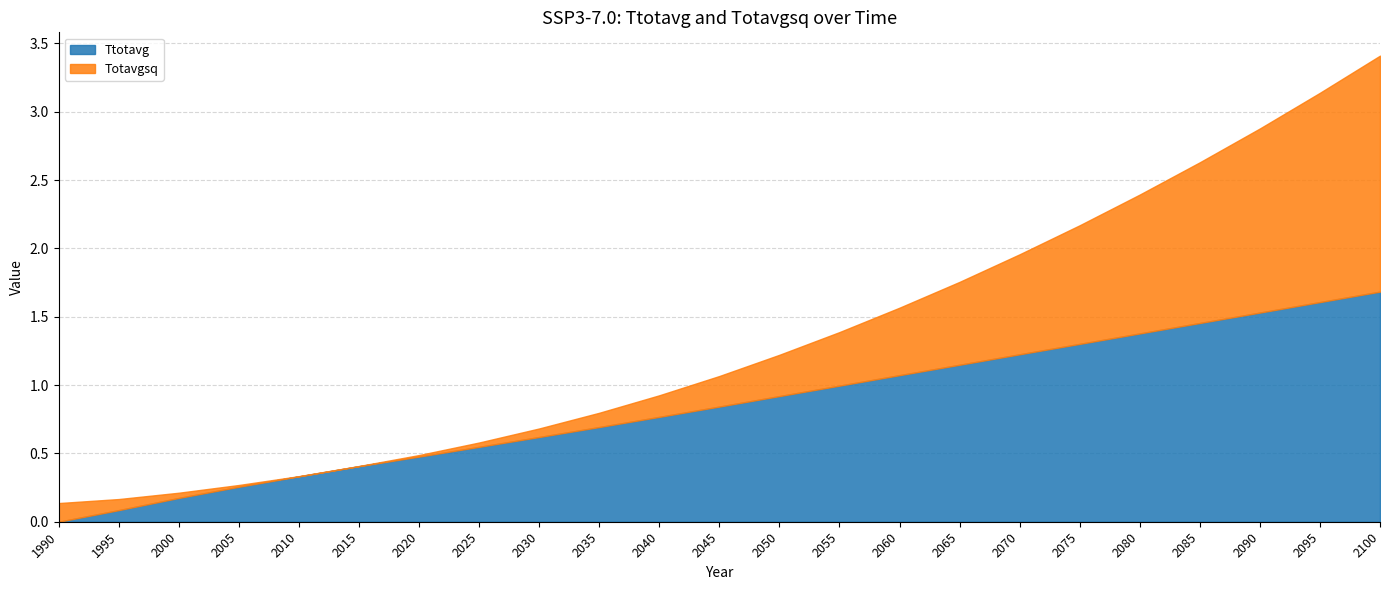

What is the total value across all series at 2040?

0.9